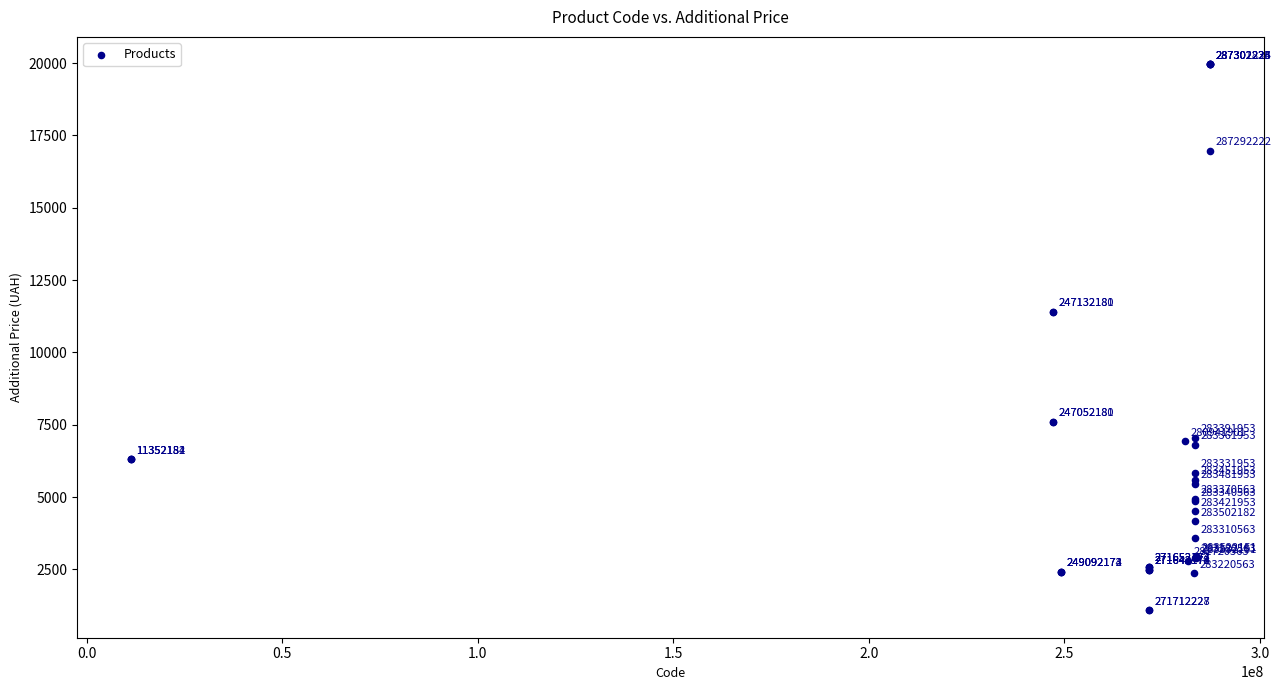

What Y value in the scatter plot is closest to 10522?

11410.0